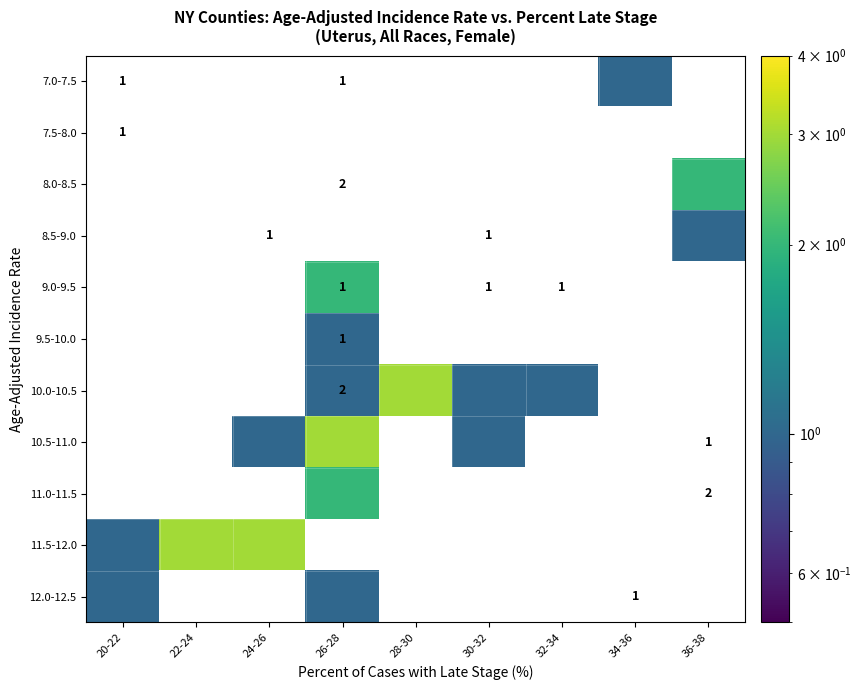

Is it true that 7.5-8.0 equals 1 at 20-22?

True